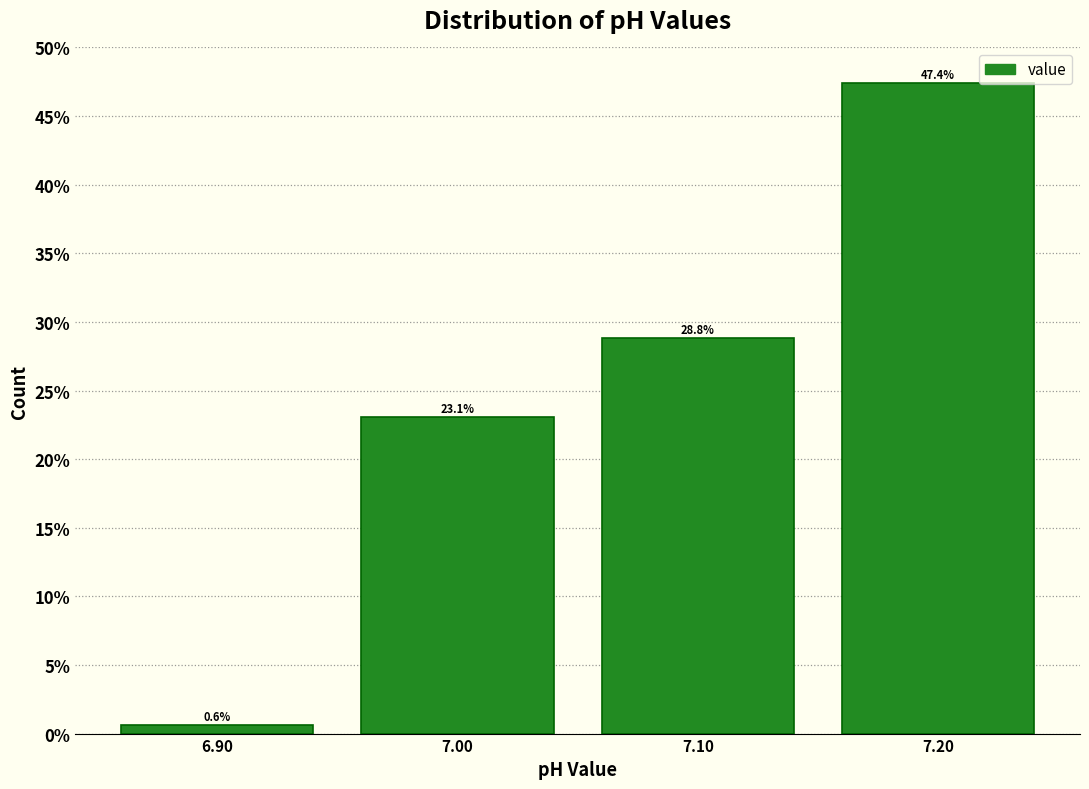

Reading left to right, list every bar in this chart as the range it spans on the x-axis followed by its height.

6.85 to 6.95: 0.6
6.95 to 7.05: 23.1
7.05 to 7.15: 28.8
7.15 to 7.25: 47.4